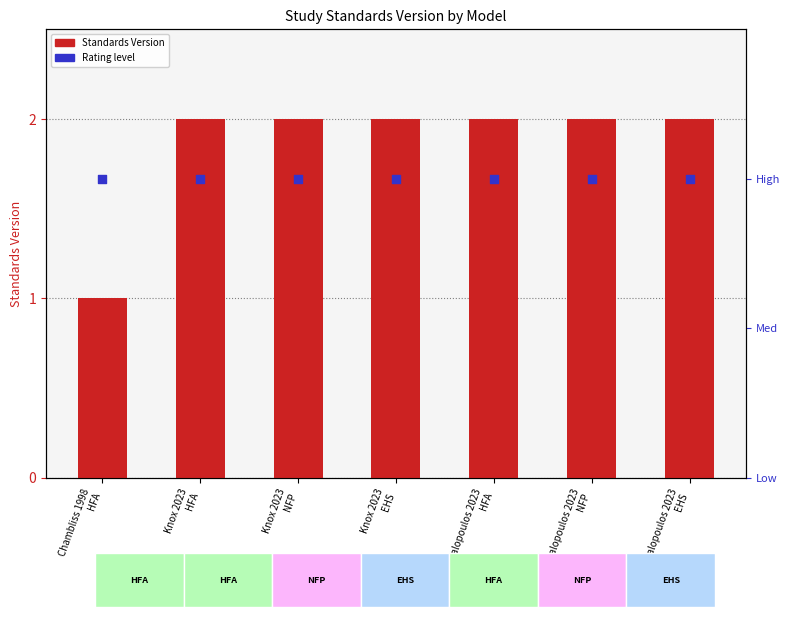

Which series reaches the maximum Y coordinate?

Standards Version